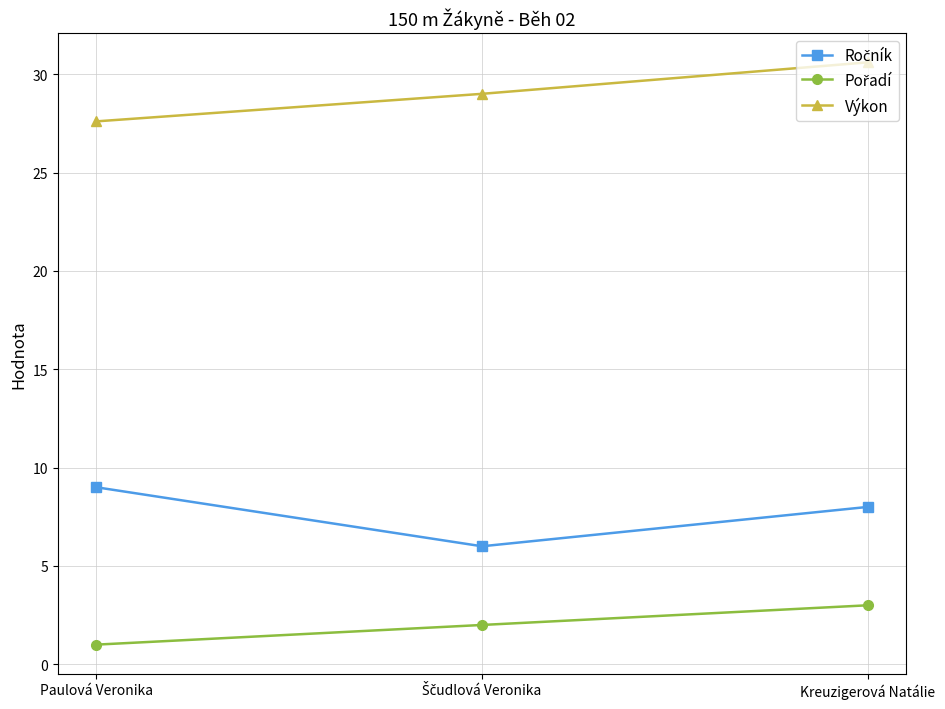

What is the difference between the maximum and minimum values in the Výkon series?

3.0